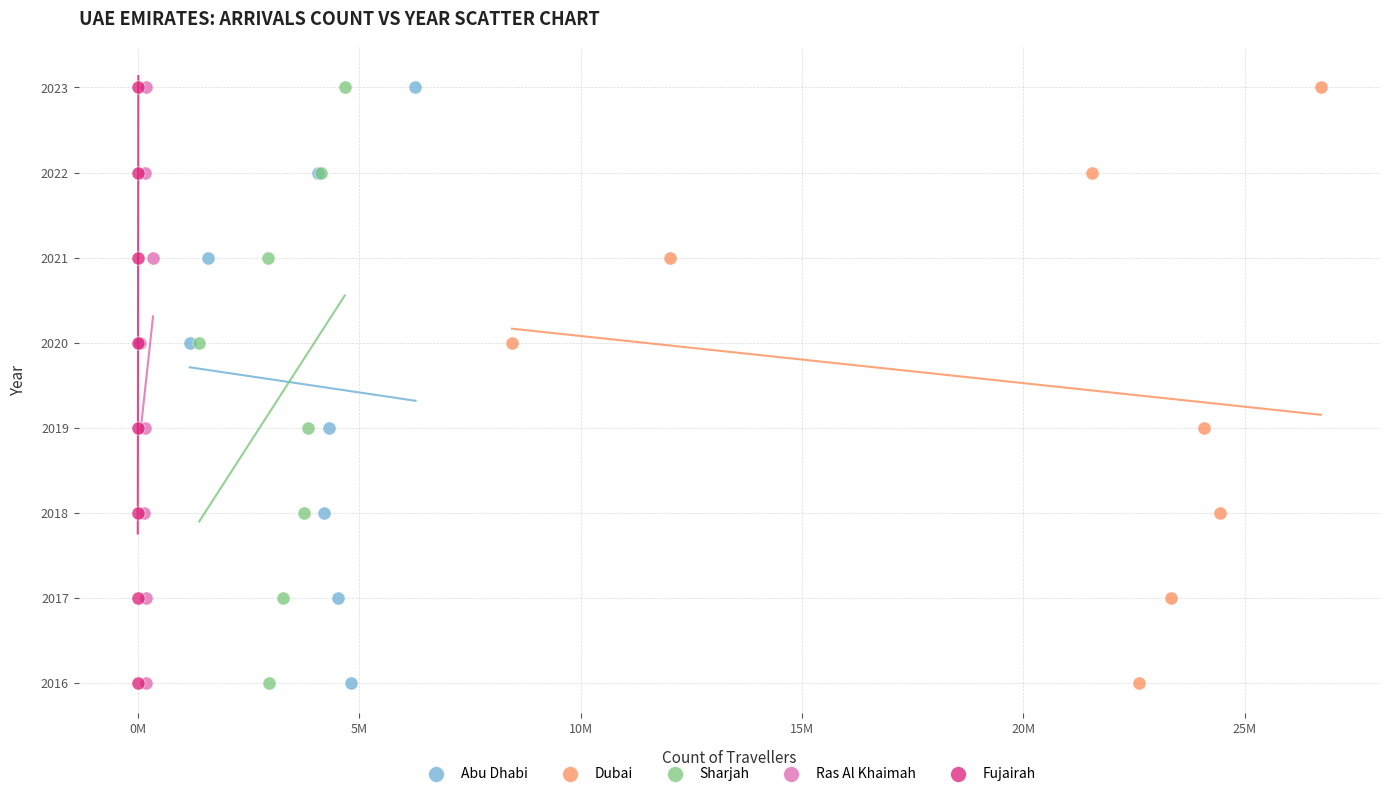

What are all the series names shown in the legend?

Abu Dhabi, Dubai, Sharjah, Ras Al Khaimah, Fujairah